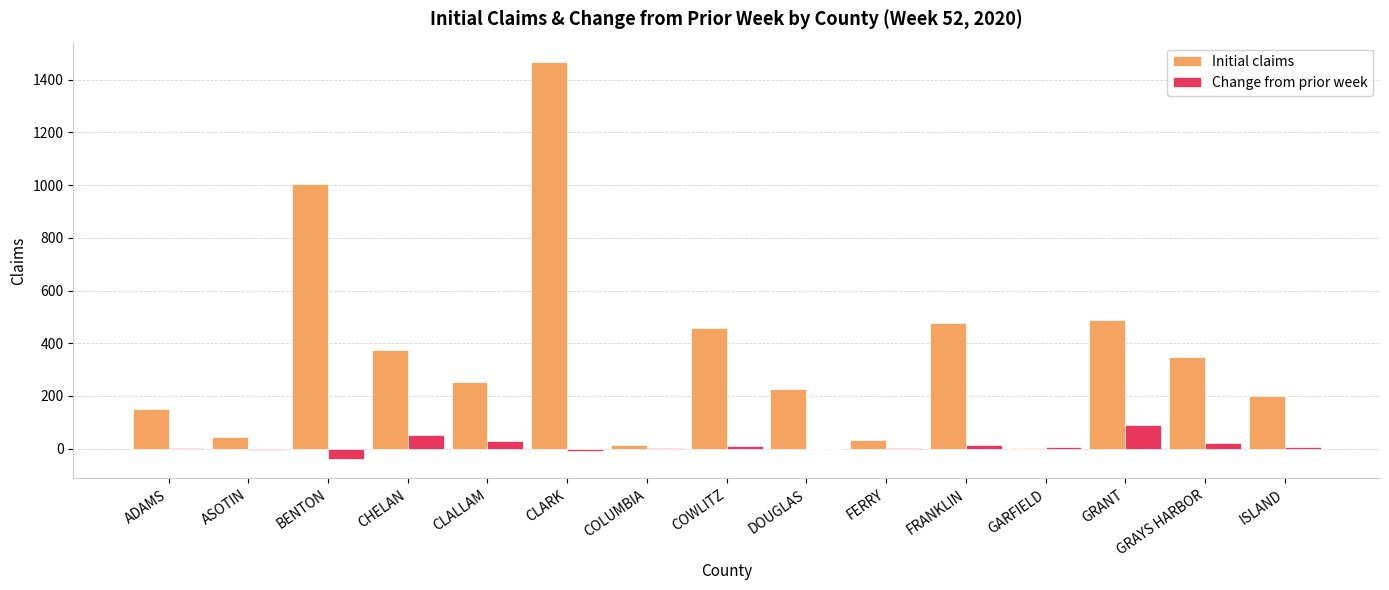

What is the highest value of the Change from prior week series?

88